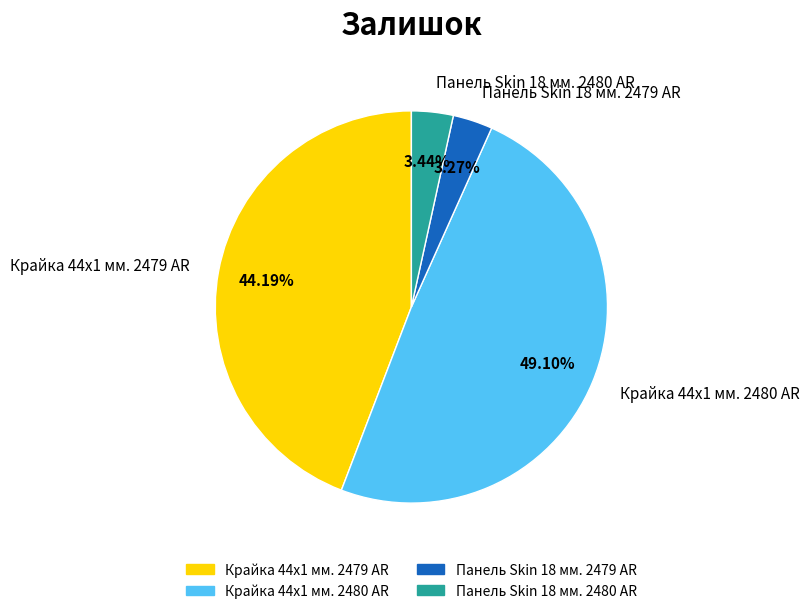

What is the total percentage of Панель Skin 18 мм. 2479 AR and Крайка 44x1 мм. 2479 AR?

47.5%